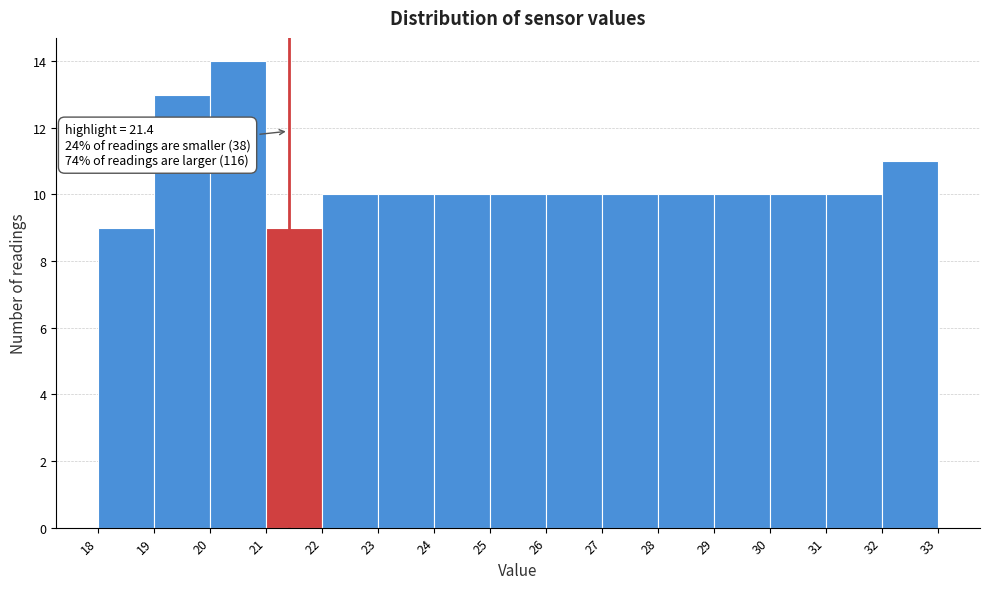

Which range on the x-axis has the tallest bar?

20 to 21